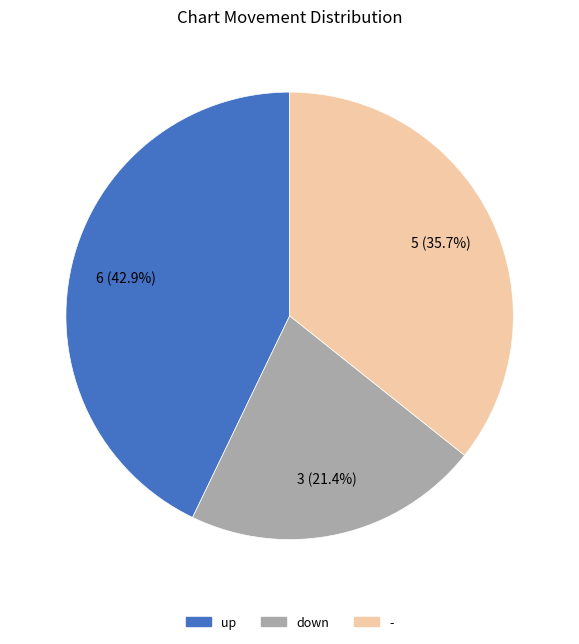

Rank the categories by value from highest to lowest.

up, -, down